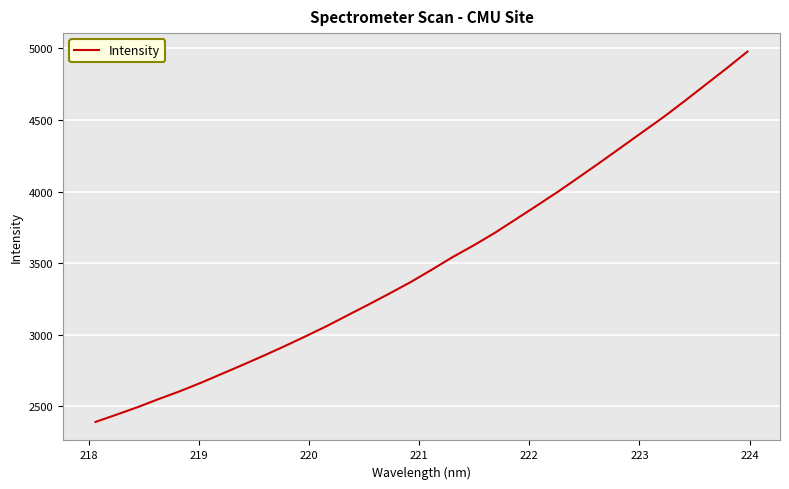

What is the minimum value shown in the chart?

2392.2